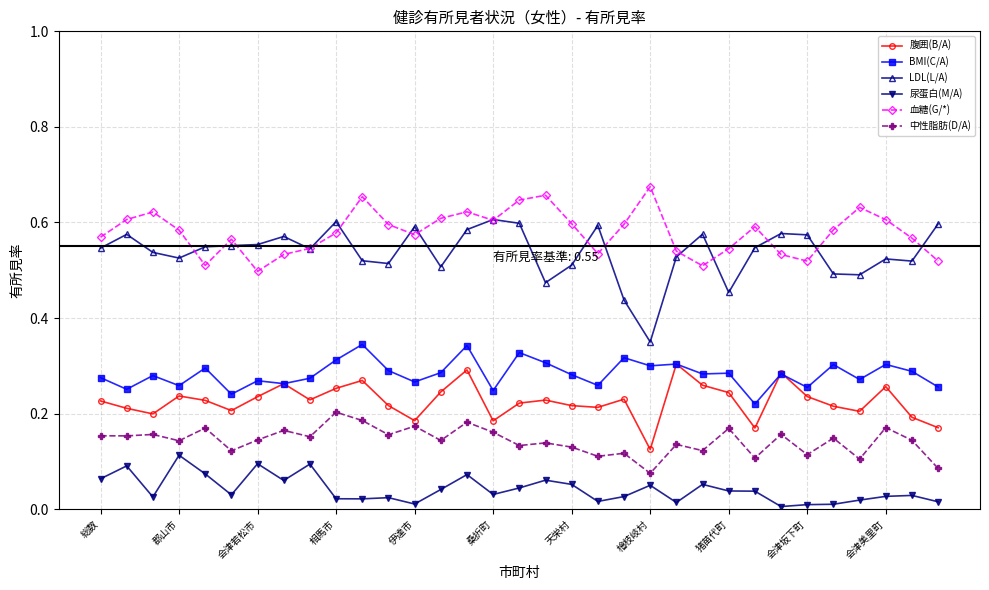

Which series has the largest range (max minus min)?

LDL(L/A)